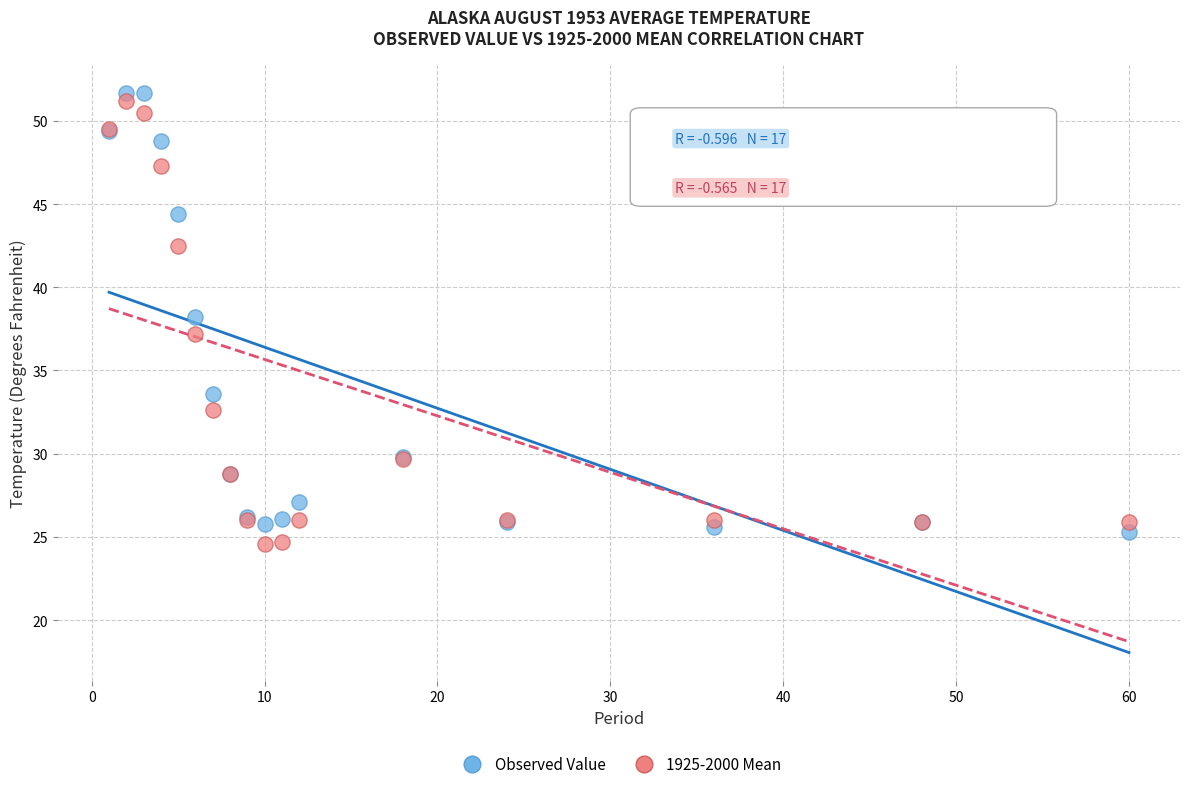

Which series contains the highest Y value?

Observed Value